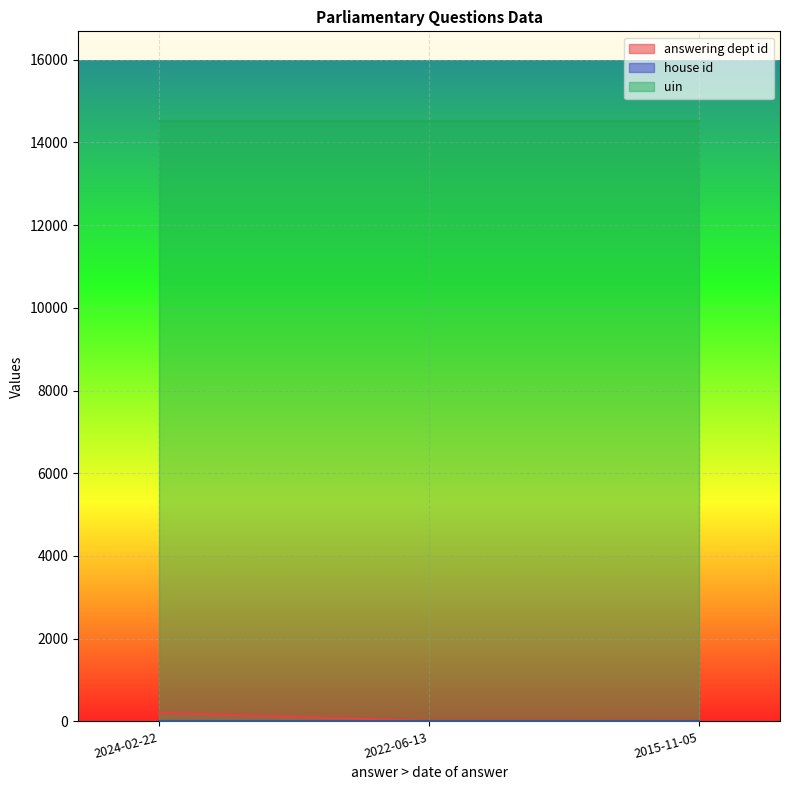

What are all the series names shown in the legend?

answering dept id, house id, uin